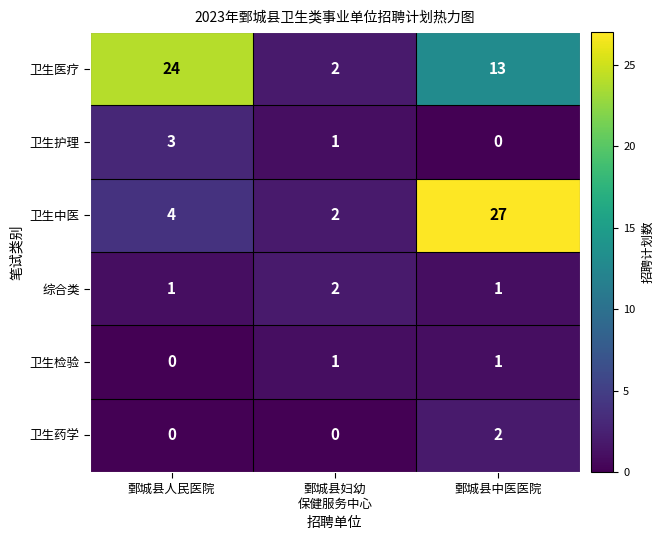

The value of 卫生医疗 at 鄄城县中医医院 is 9. True or false?

False